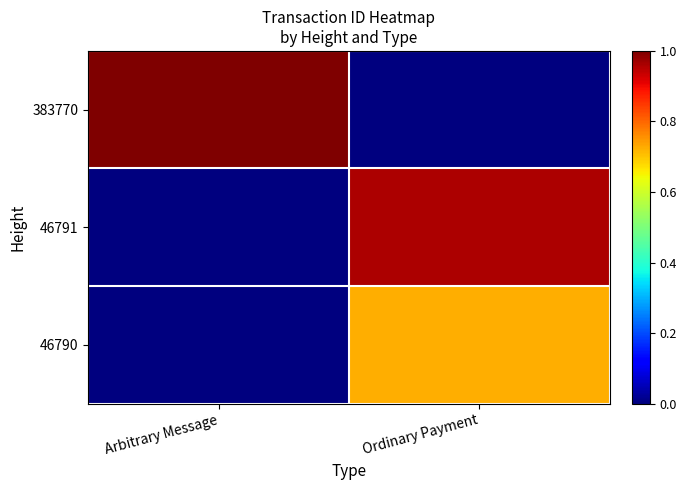

Which label corresponds to the largest value in the chart?

Arbitrary Message